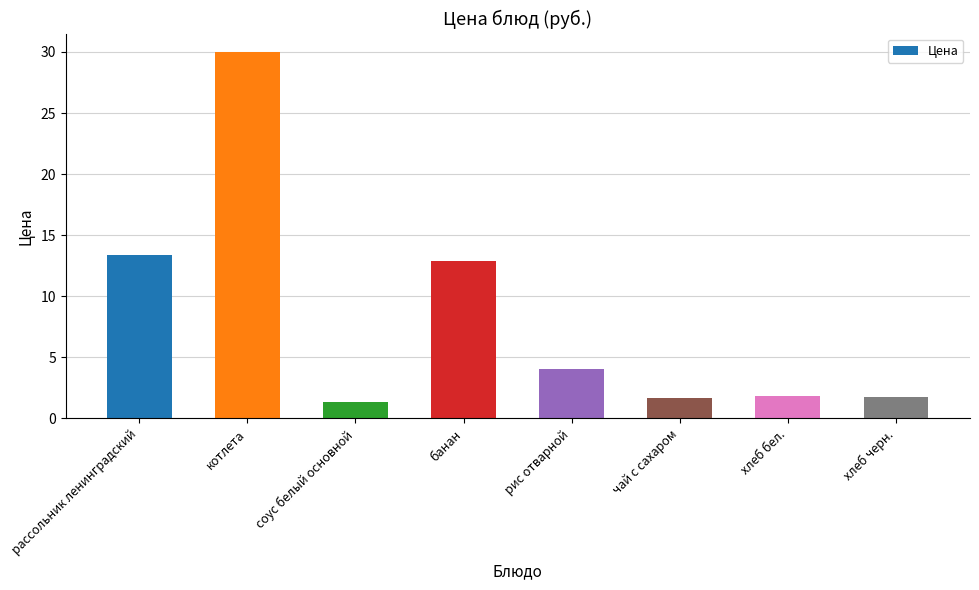

Which label corresponds to the smallest value in the chart?

соус белый основной